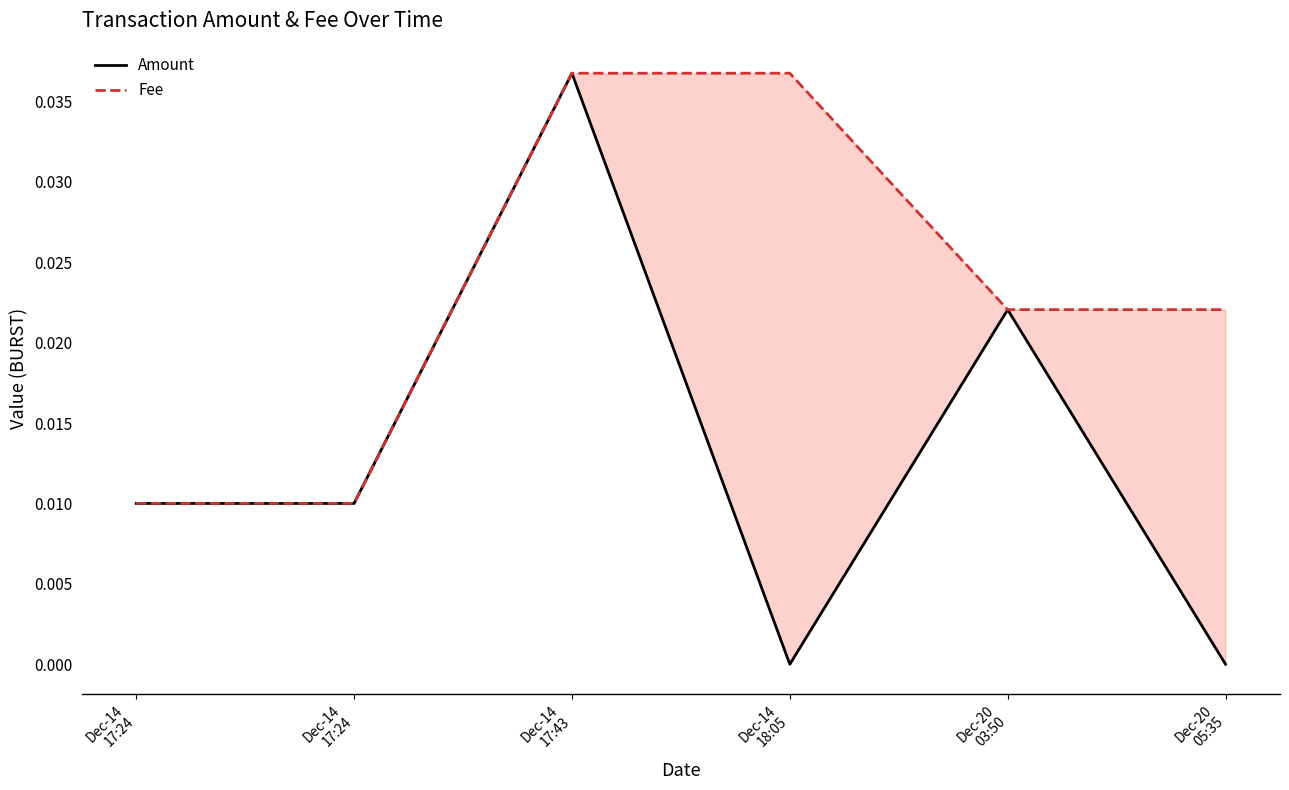

Is it true that Amount equals -0.0 at Dec-20
05:35?

False